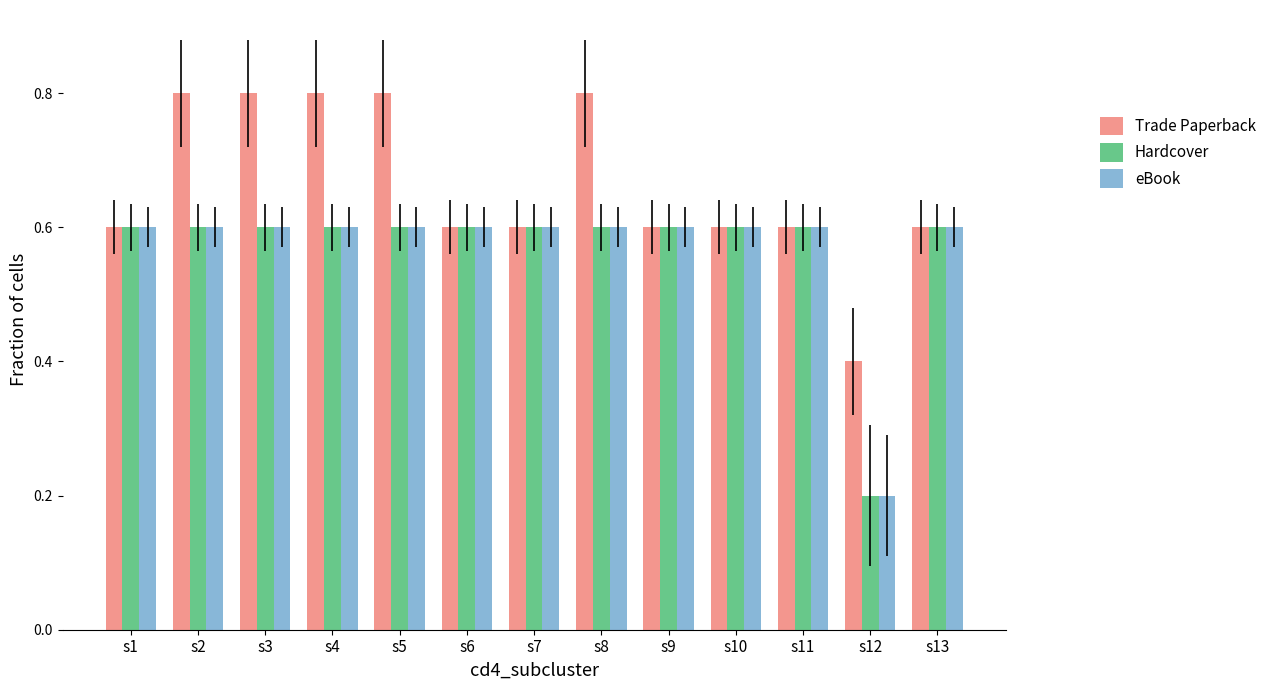

Where is Trade Paperback nearest to the value 0?

s12